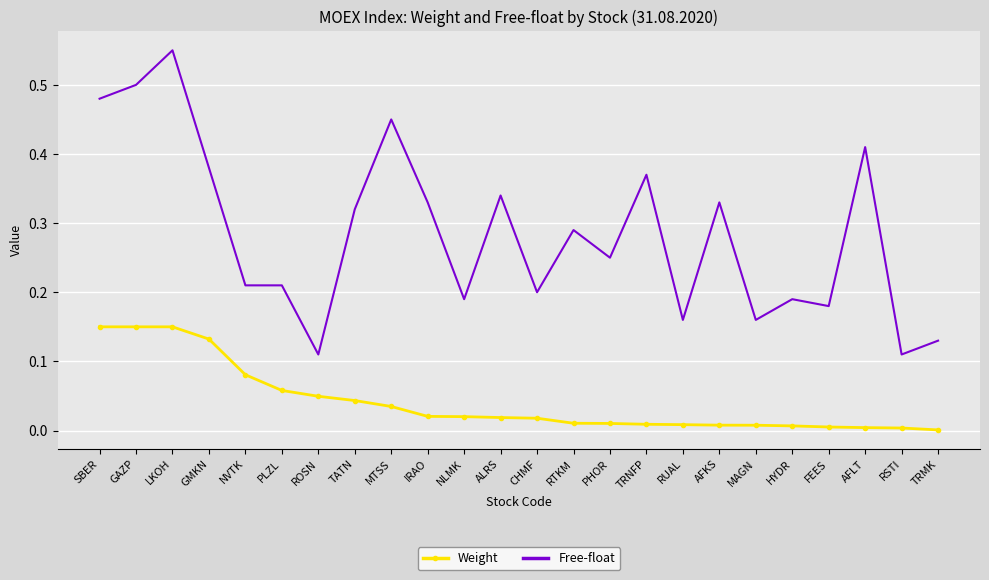

True or false: Weight and Free-float intersect in this chart.

False